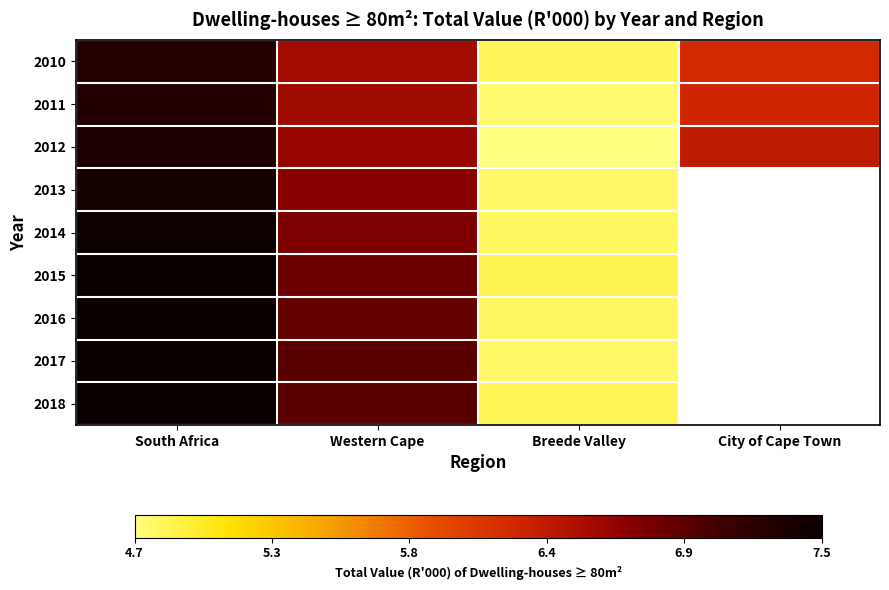

The 2011 series shows 7.3 at South Africa. True or false?

True